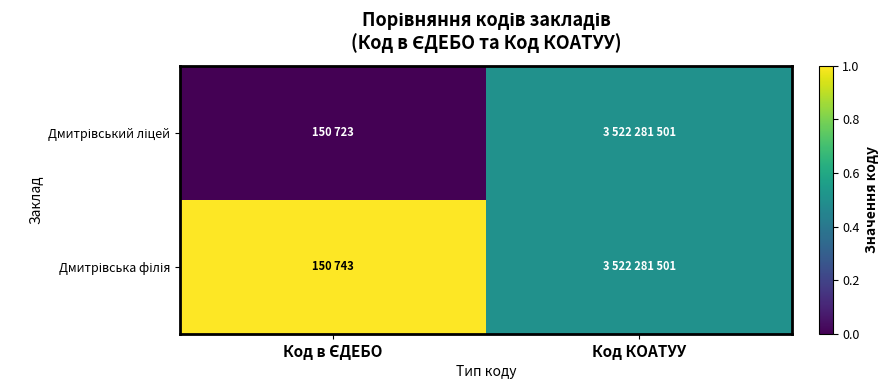

How many series are shown in this chart?

2